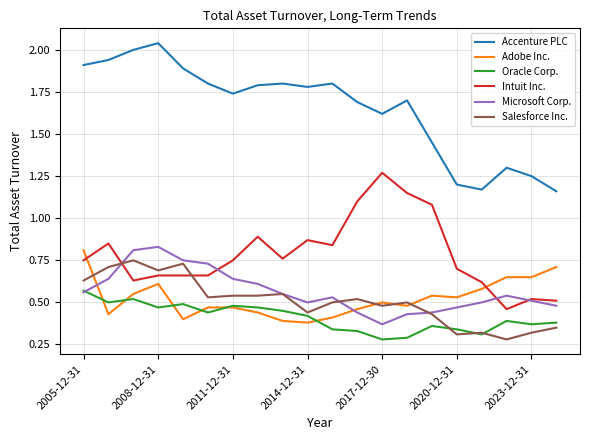

Which series has the largest total across all categories?

Accenture PLC